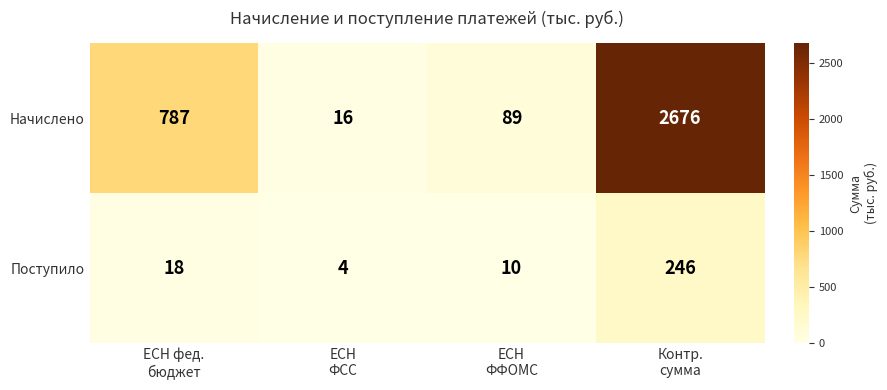

List the series in order of their overall mean, highest first.

Начислено, Поступило